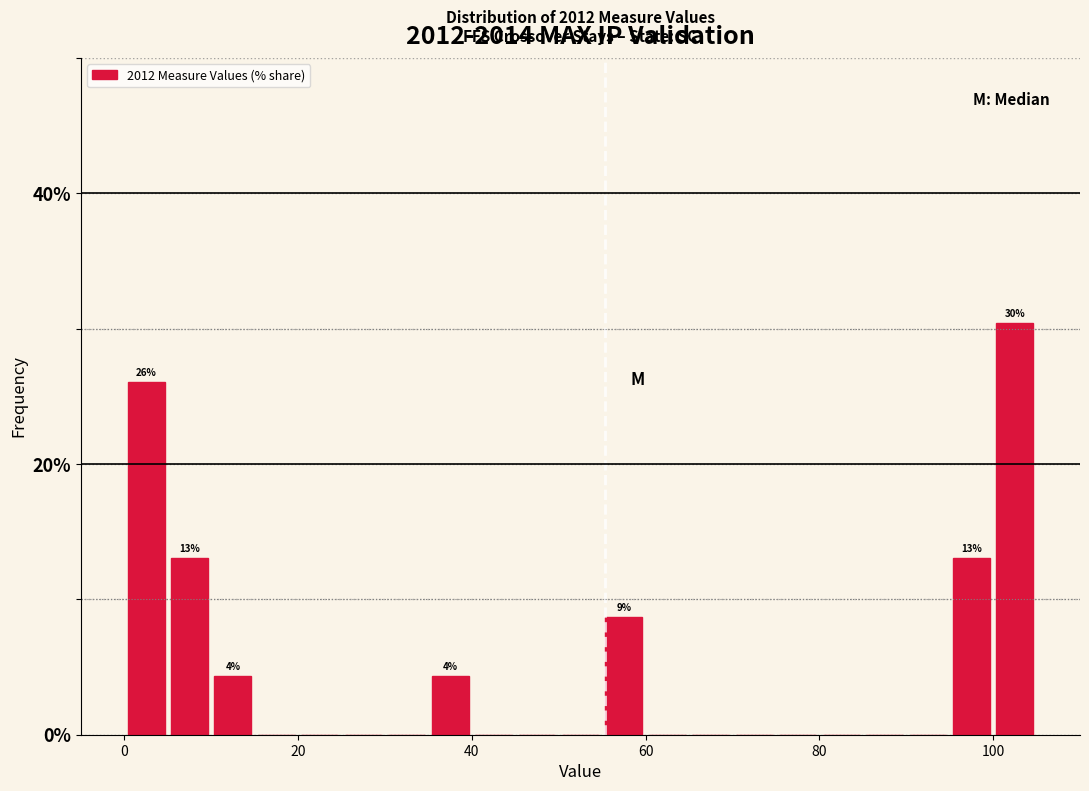

Around what value on the x-axis is the tallest bar? Give the approximate position of its centre, as read against the axis.

102